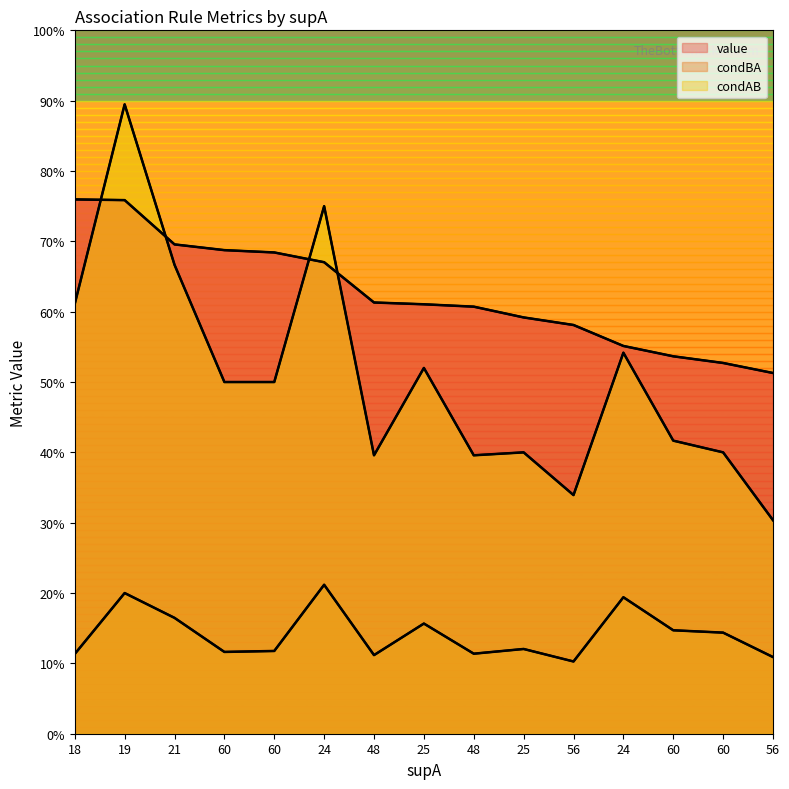

True or false: condBA and condAB intersect in this chart.

False